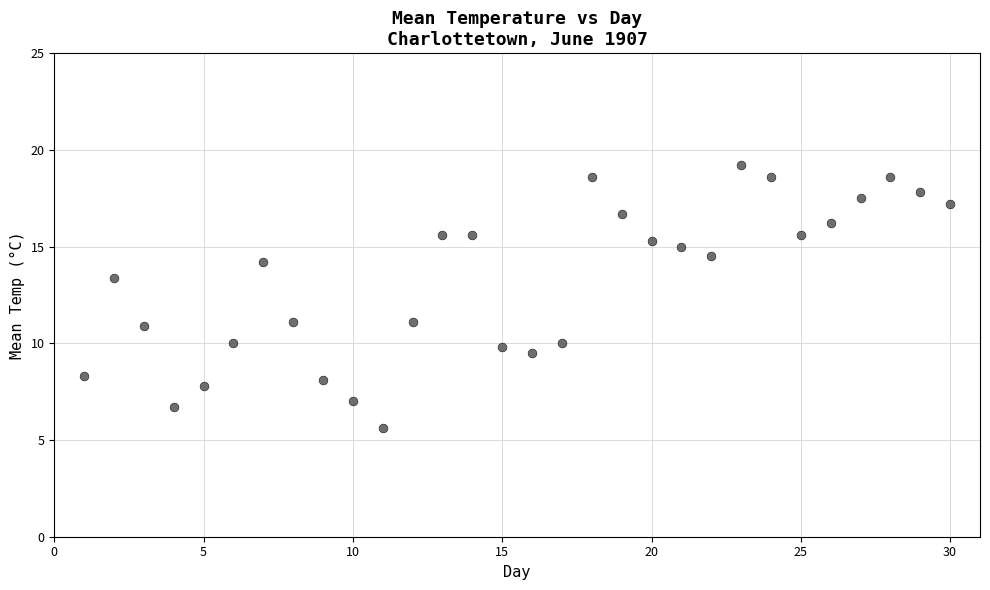

What is the range of X values (max minus min)?

29.0